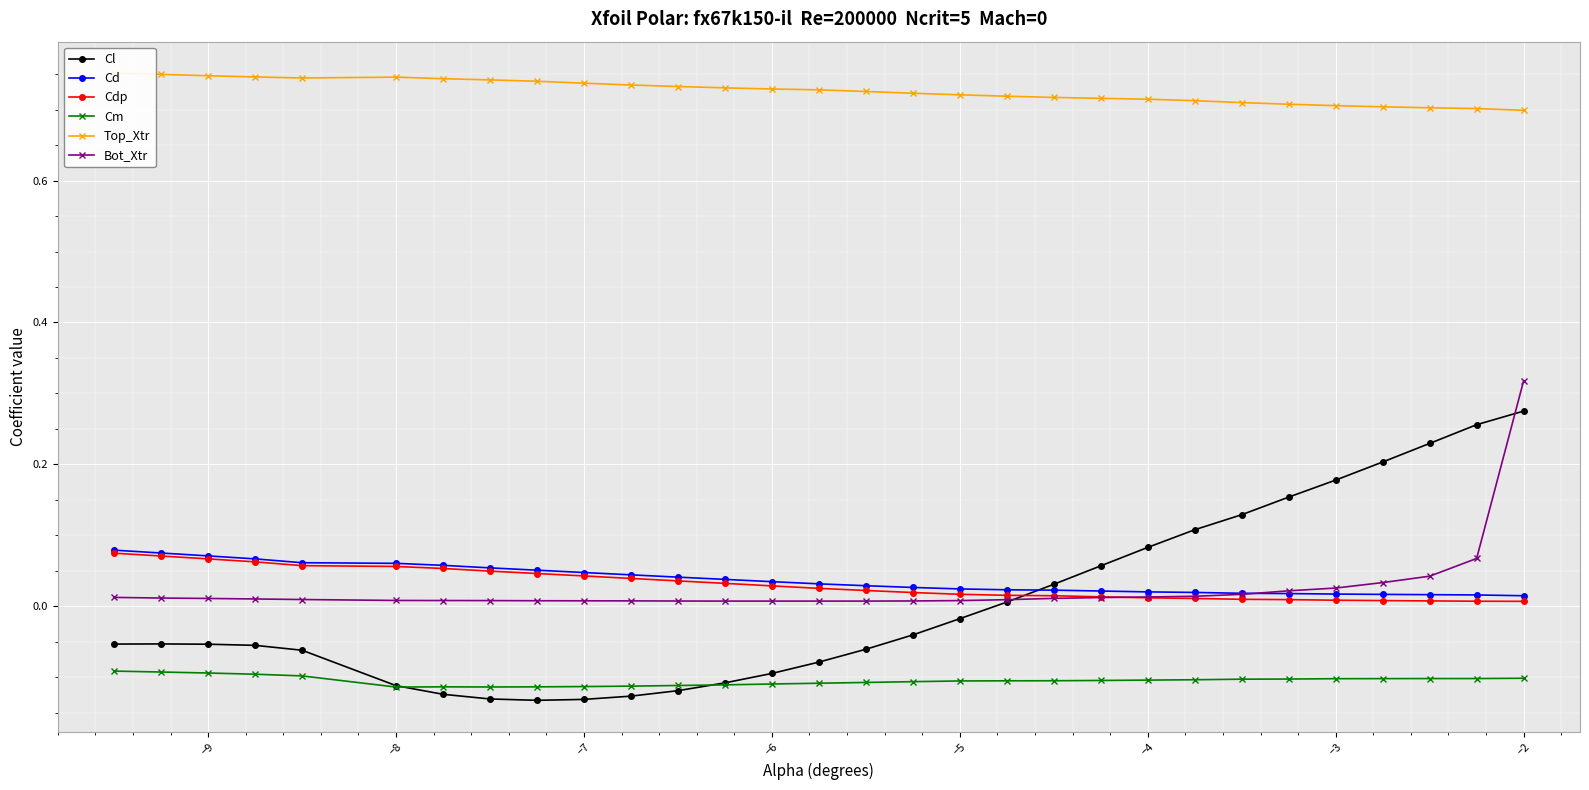

Is it true that Cm equals -0.1 at −6?

True